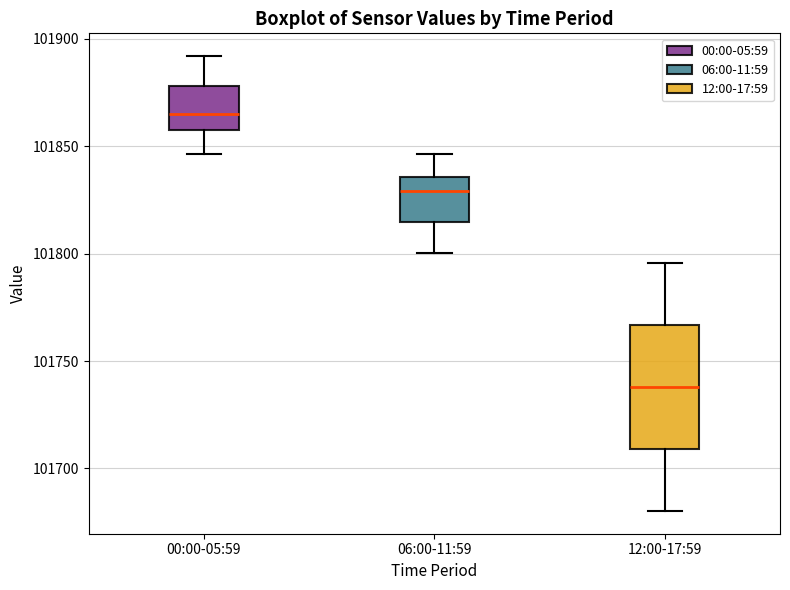

Reading left to right, transcribe this box plot: for each box, give where its median line is, the range the box spans, and where its two whiskers end, as read against the y-axis. The values are not printed on the chart, so give them approximately, as read against the axis.

00:00-05:59: median 101865, box 101855 to 101880, whiskers 101845 to 101890
06:00-11:59: median 101830, box 101815 to 101835, whiskers 101800 to 101845
12:00-17:59: median 101740, box 101710 to 101765, whiskers 101680 to 101795